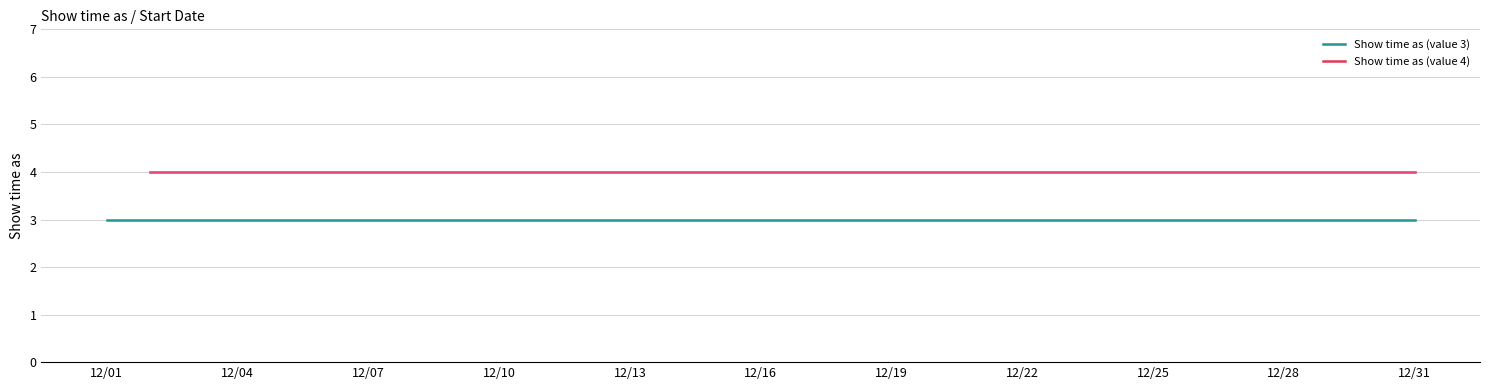

Is it true that Show time as (value 4) equals 4 at 7?

True